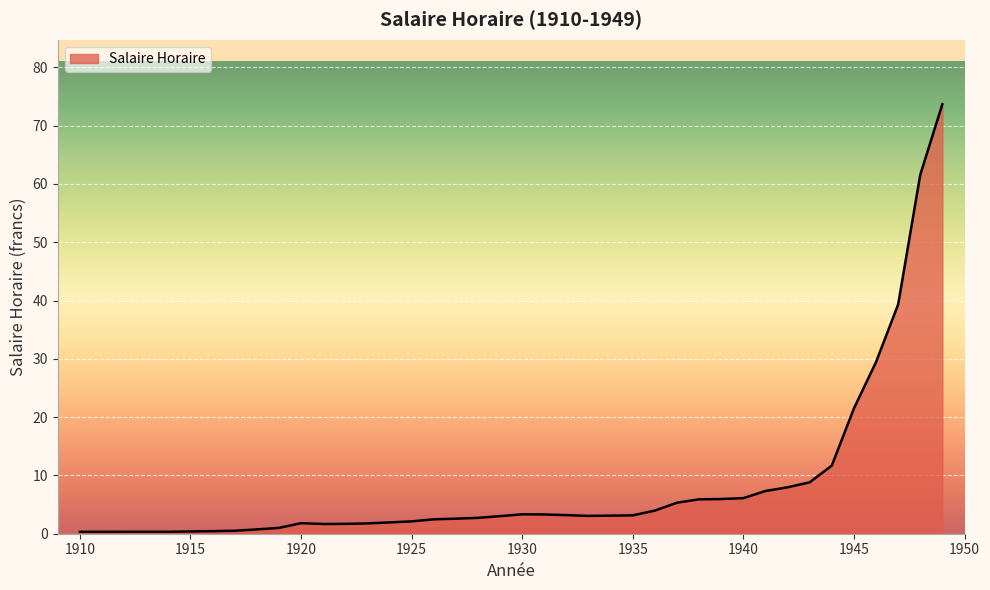

Reading left to right, transcribe all the data shown in this chart.

0.3	0.3	0.3	0.3	0.3	0.4	0.4	0.5	0.7	1.0	1.8	1.7	1.7	1.8	1.9	2.1	2.5	2.6	2.7	3.0	3.3	3.3	3.2	3.1	3.1	3.1	4.0	5.3	5.9	6.0	6.1	7.3	8.0	8.8	11.7	21.5	29.4	39.3	61.6	73.7